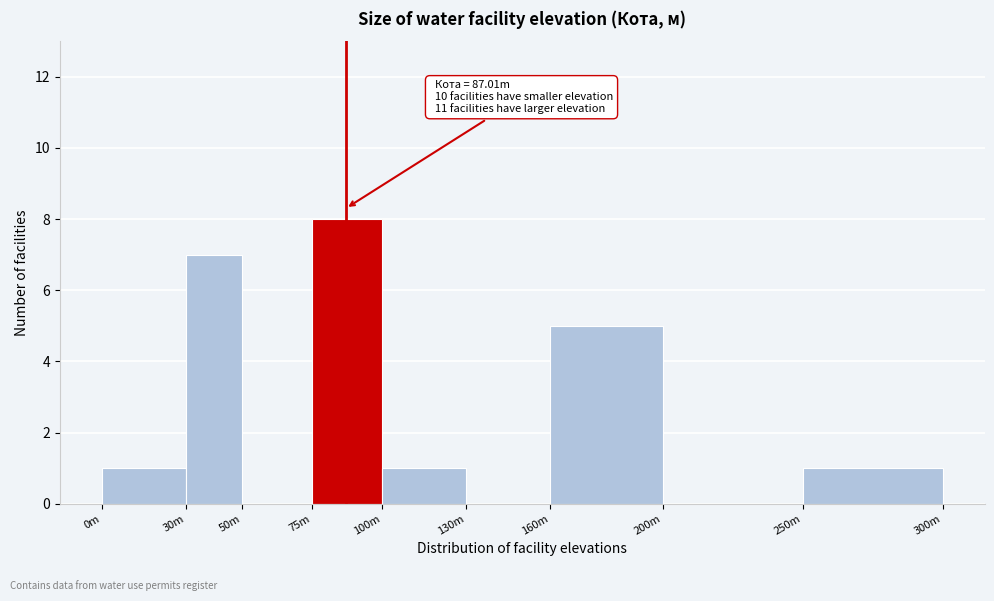

Reading left to right, what are all the values shown in this chart?

0m=1	30m=7	50m=0	75m=8	100m=1	130m=0	160m=5	200m=0	250m=1